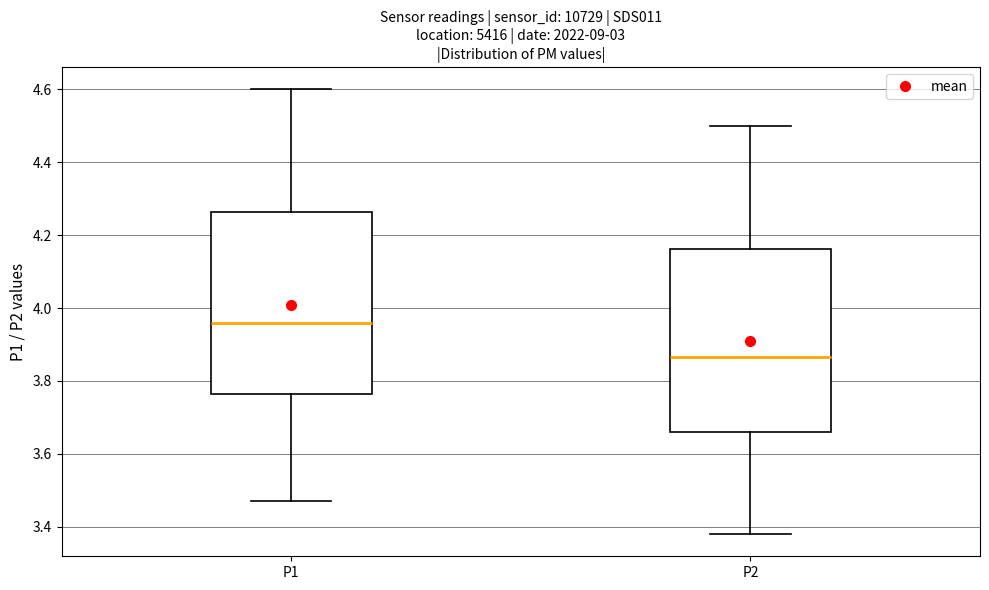

Reading left to right, read every box against the y-axis: the position of its median line, the range the box covers, and the ends of its whiskers. The values are not printed on the chart, so give them approximately, as read against the axis.

P1: median 3.96, box 3.76 to 4.26, whiskers 3.48 to 4.60
P2: median 3.86, box 3.66 to 4.16, whiskers 3.38 to 4.50